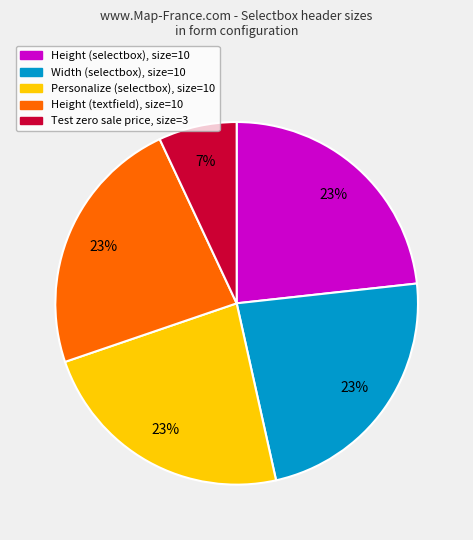

Do Height (textfield), size=10 and Personalize (selectbox), size=10 together represent more than half of the pie?

No